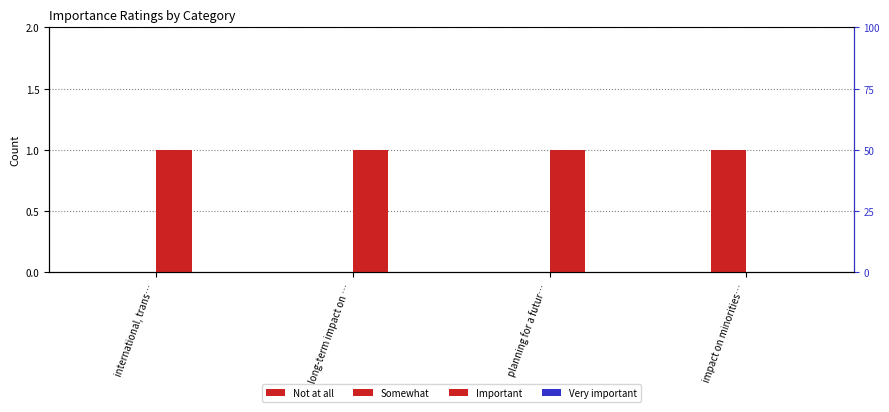

Count the number of data series in this chart.

4